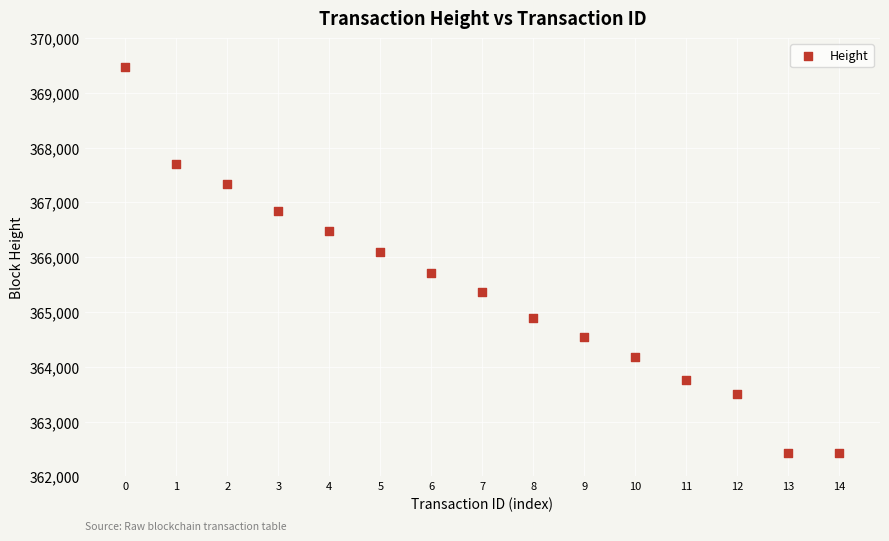

What Y value in the scatter plot is closest to 365945?

366090